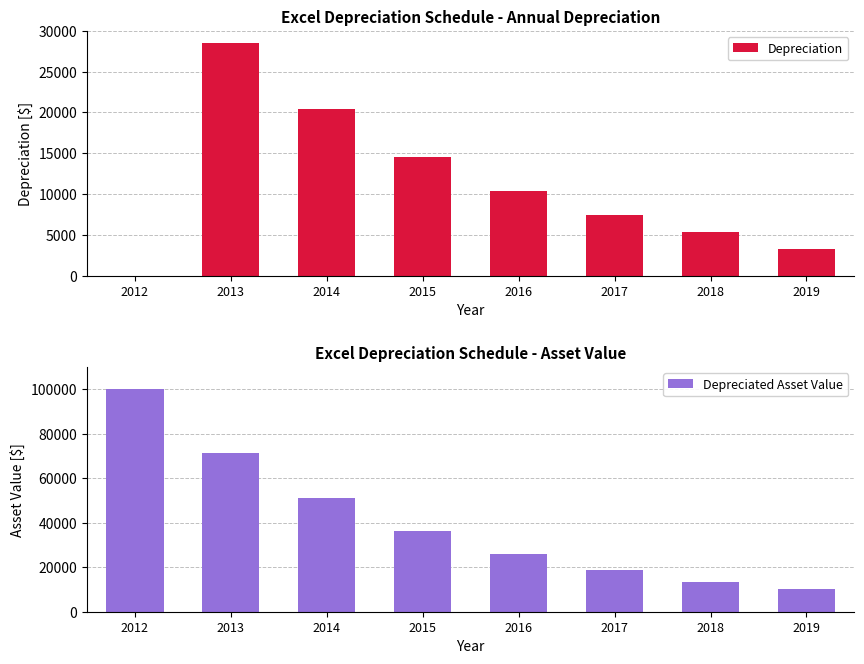

At which category is the sum across all series the highest?

2012